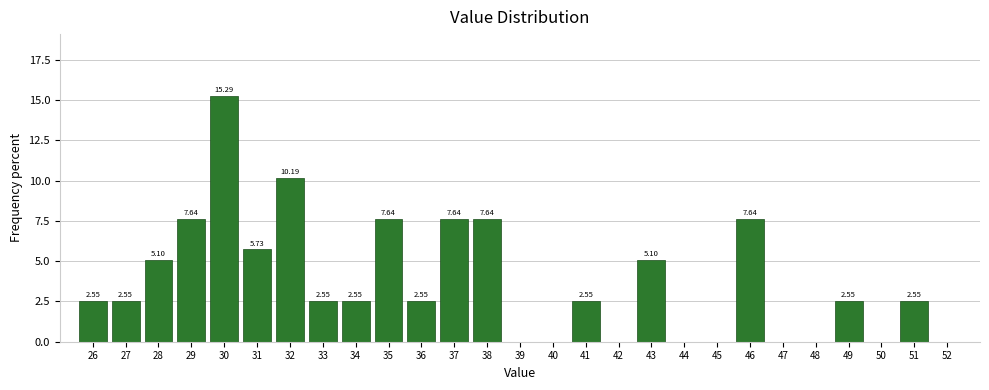

Which has a higher value, 40 or 33?

33